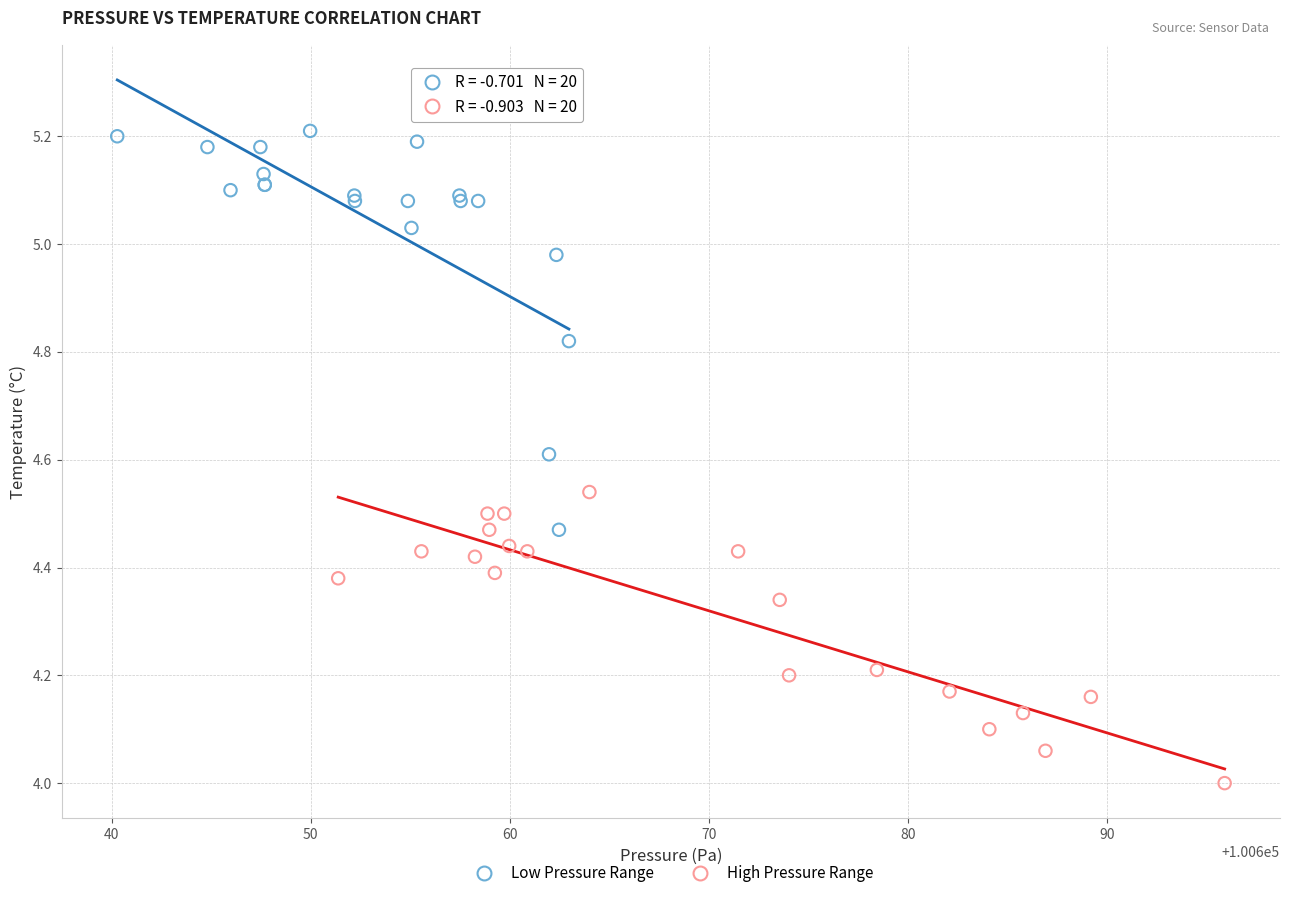

Which series has the widest spread of Y values?

Low Pressure Range